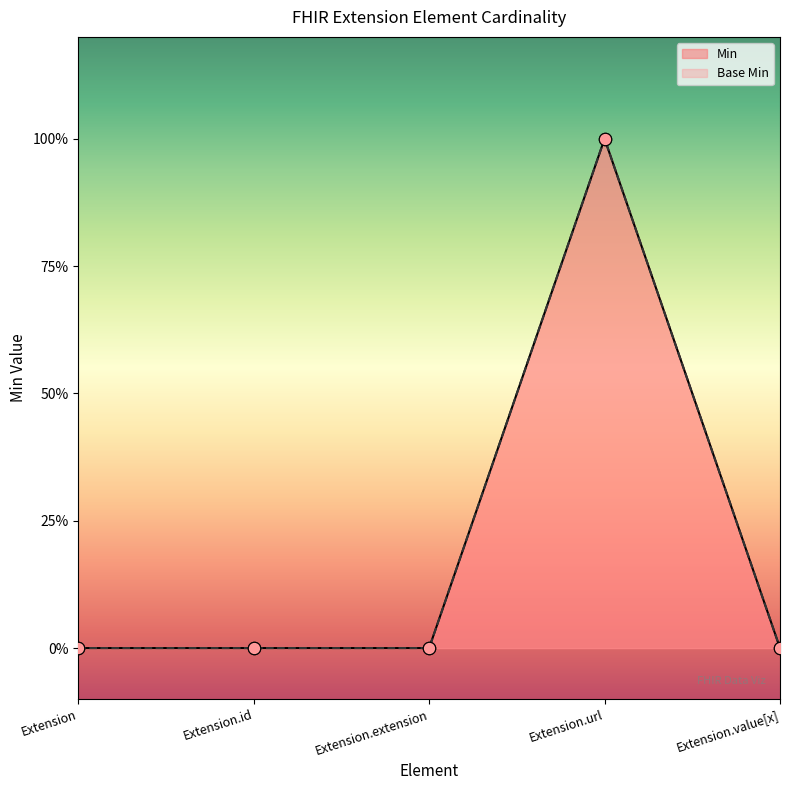

At which category is the sum across all series the highest?

Extension.url